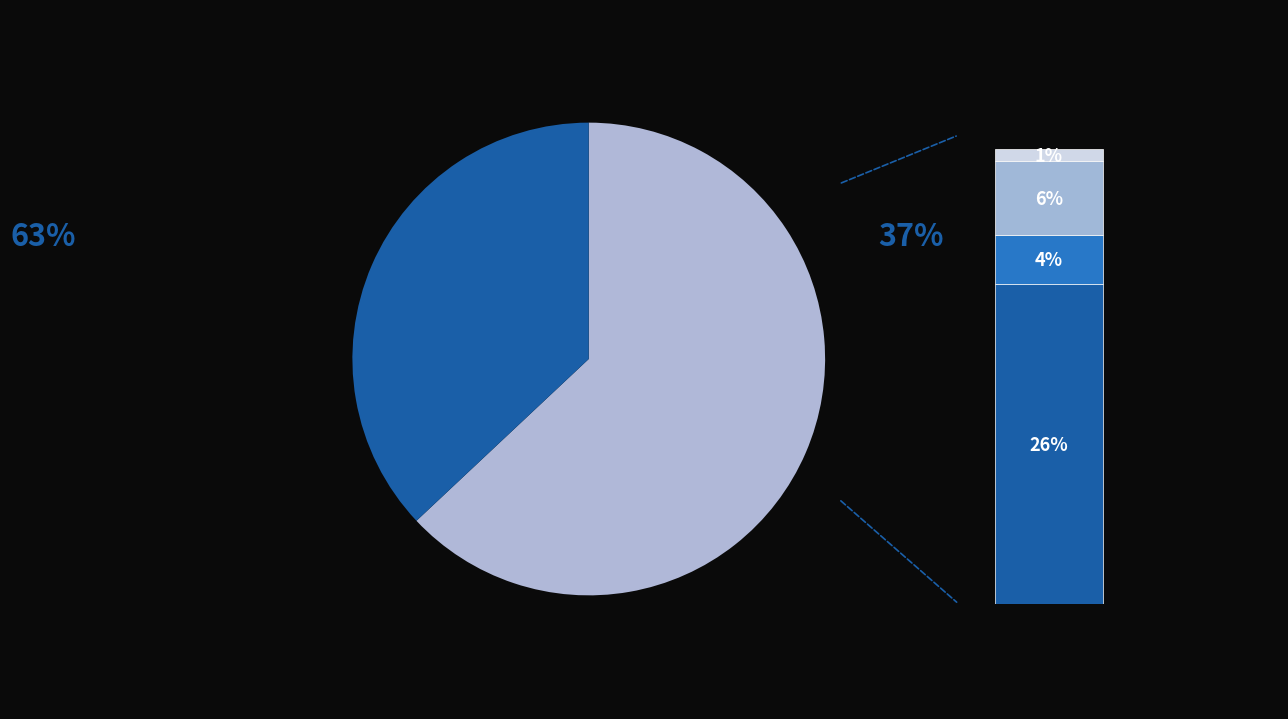

What percentage is NOT represented by 1. Inleiding?

87.5%